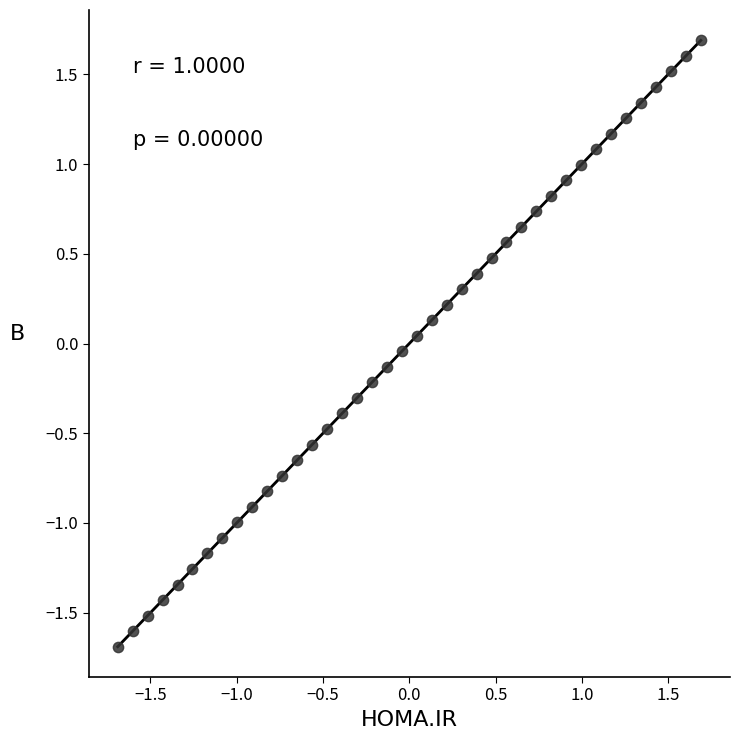

What is the range of X values (max minus min)?

3.4